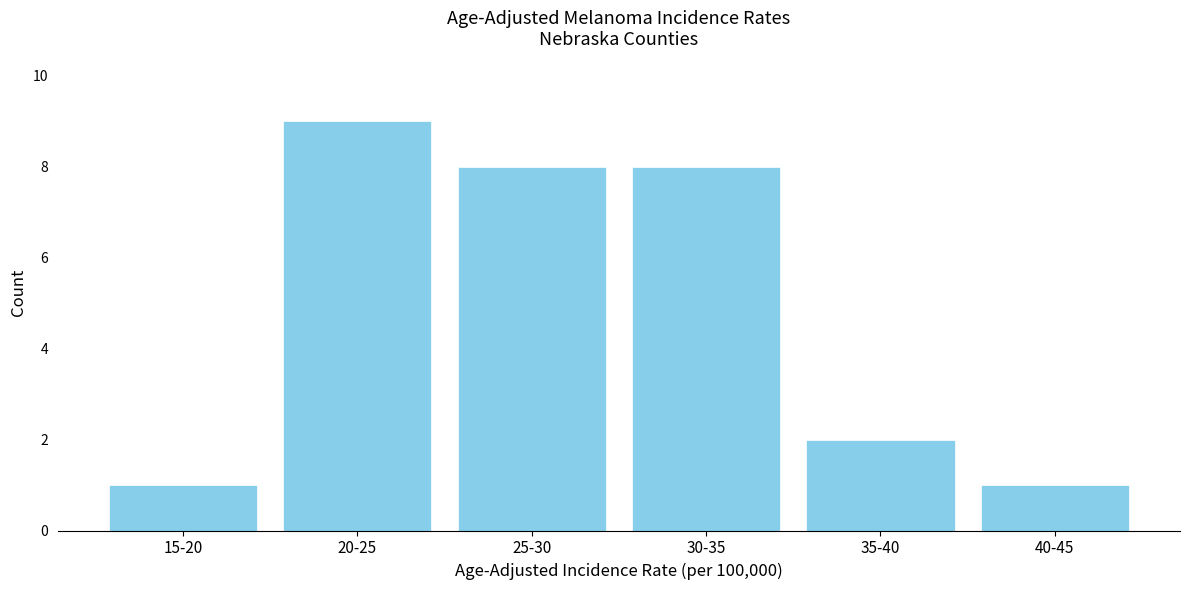

Reading left to right, what are all the values shown in this chart?

1	9	8	8	2	1